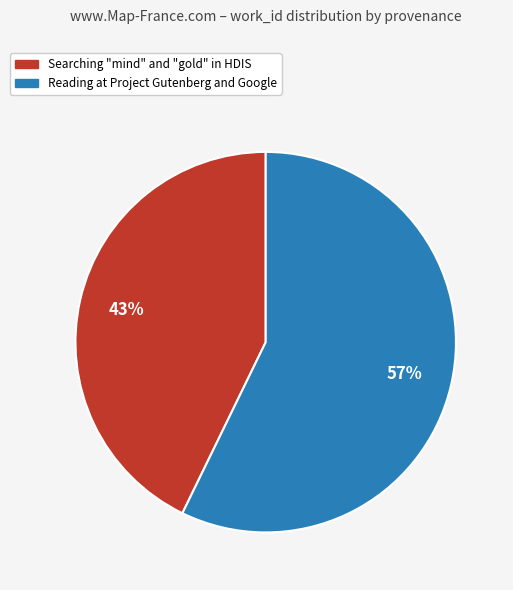

What is the ratio of the value at Reading at Project Gutenberg and Google to the value at Searching "mind" and "gold" in HDIS?

1.3